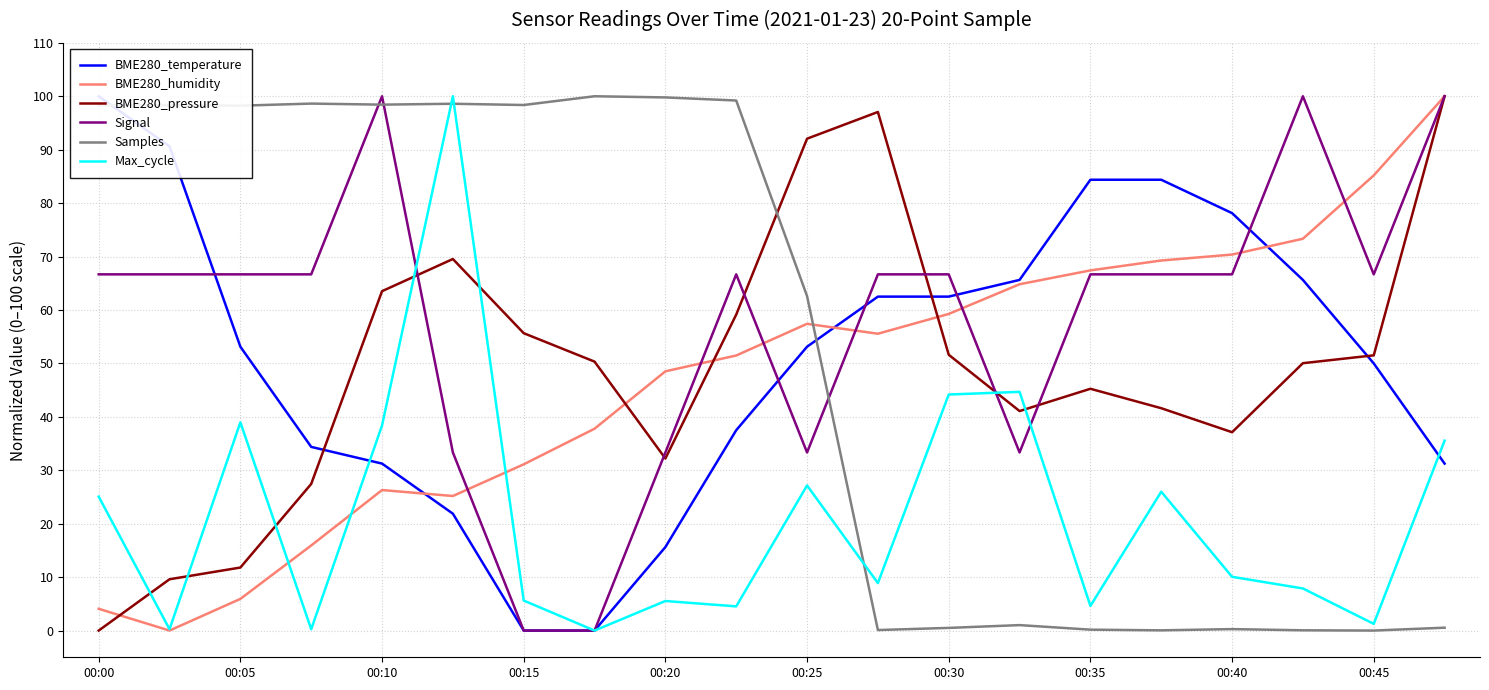

Is it true that BME280_humidity equals 128.5 at 00:45?

False